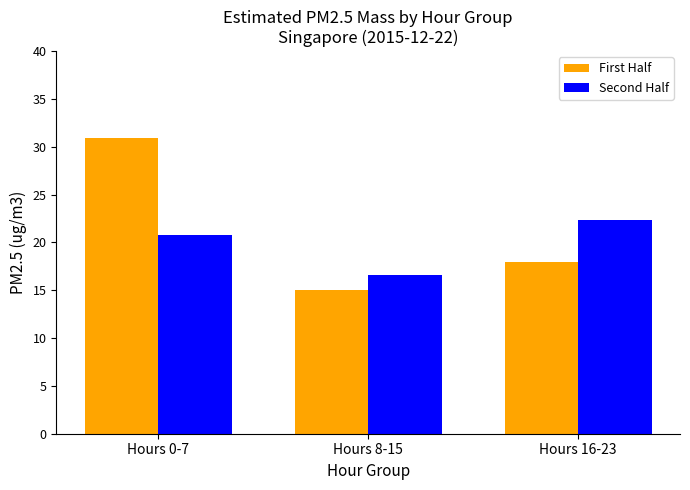

Where does the First Half series first go above 17?

Hours 0-7